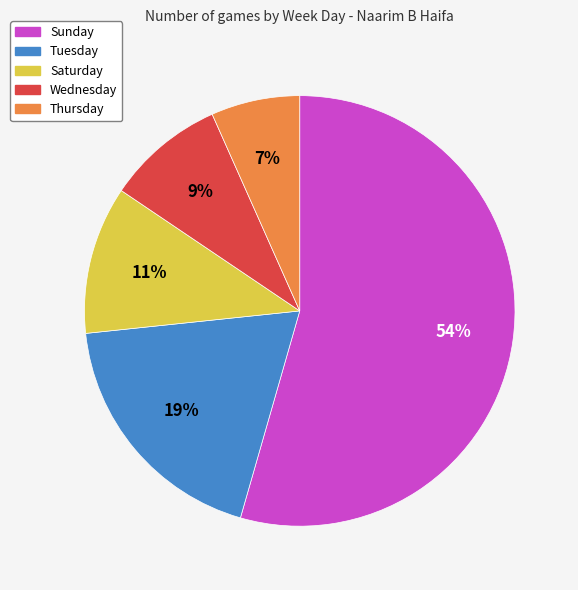

To the nearest percent, what is the combined percentage of Tuesday and Thursday?

26%